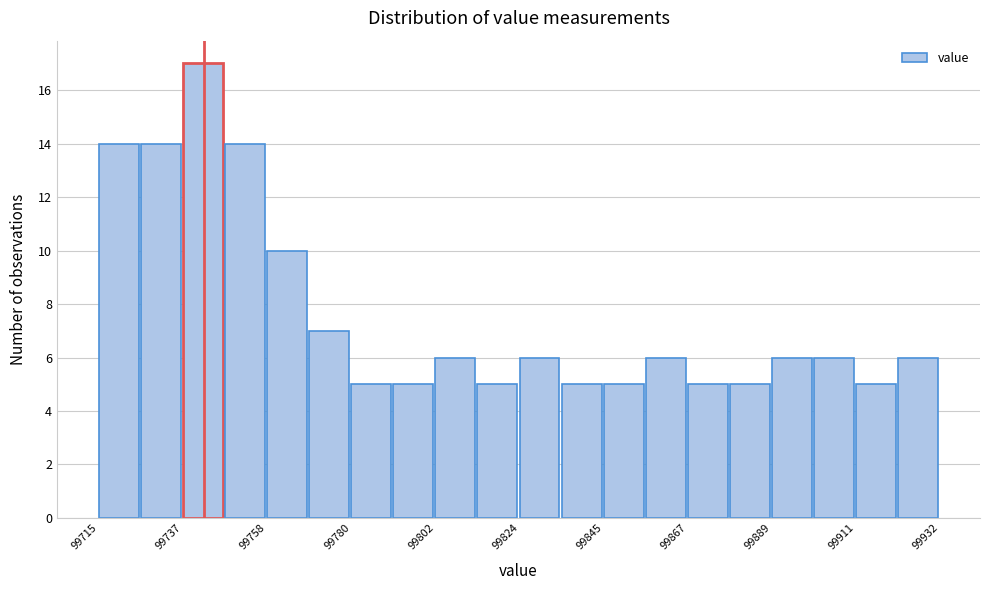

Around what value on the x-axis is the tallest bar? Give the approximate position of its centre, as read against the axis.

99740